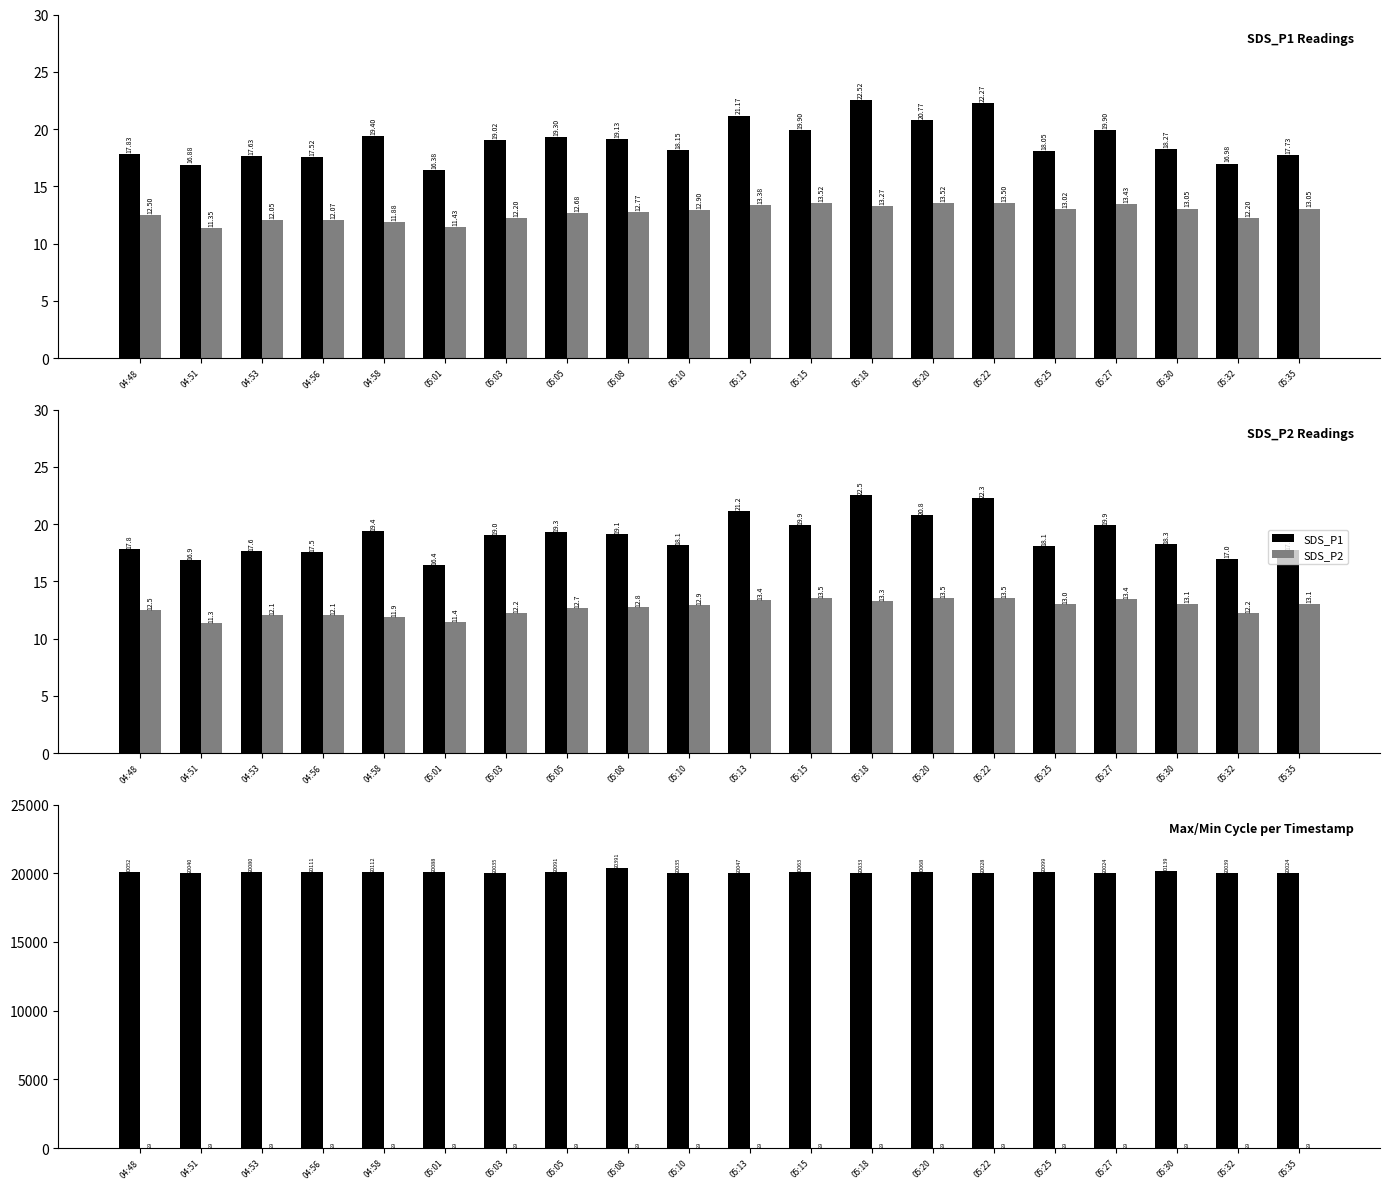

At which category is the sum across all series the highest?

05:08